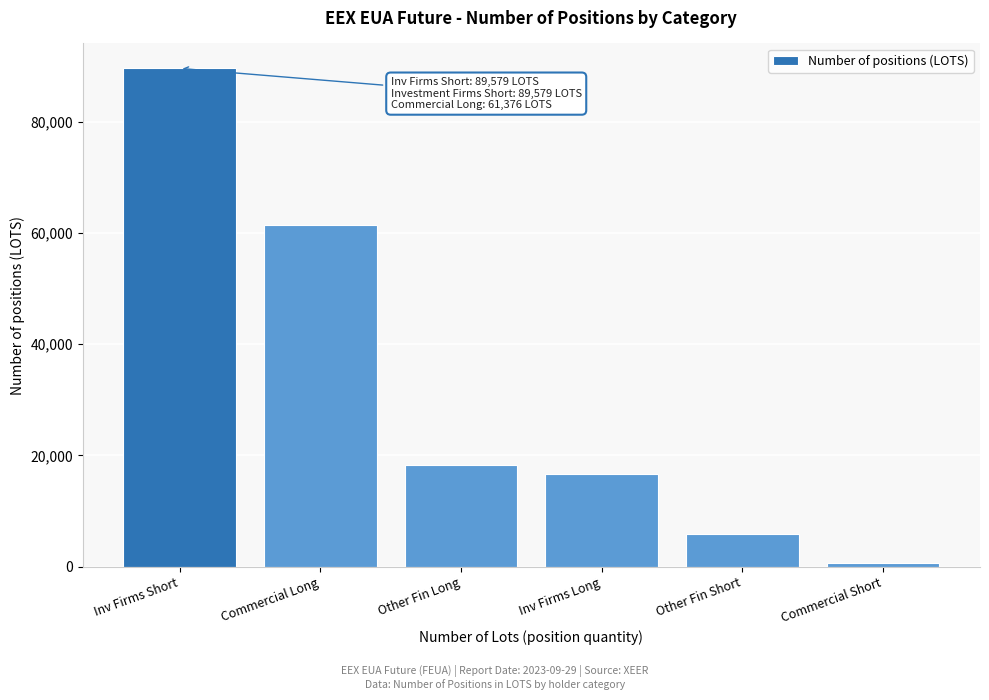

Reading left to right, extract all data points from this chart.

89579	61376	18270	16579	5948	724